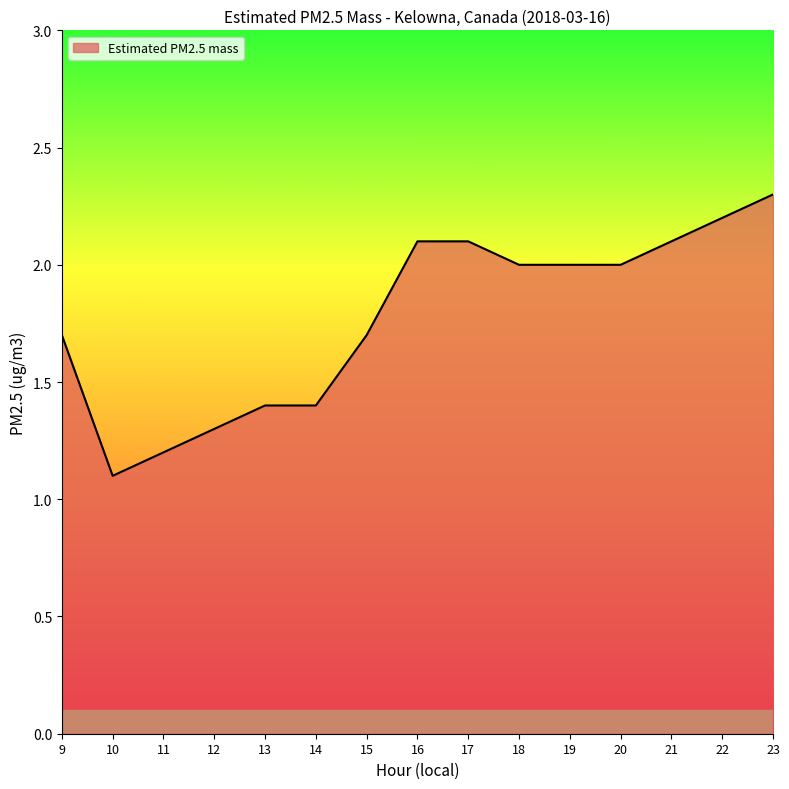

Reading left to right, list all the values displayed in this chart.

9=1.7	10=1.1	11=1.2	12=1.3	13=1.4	14=1.4	15=1.7	16=2.1	17=2.1	18=2.0	19=2.0	20=2.0	21=2.1	22=2.2	23=2.3